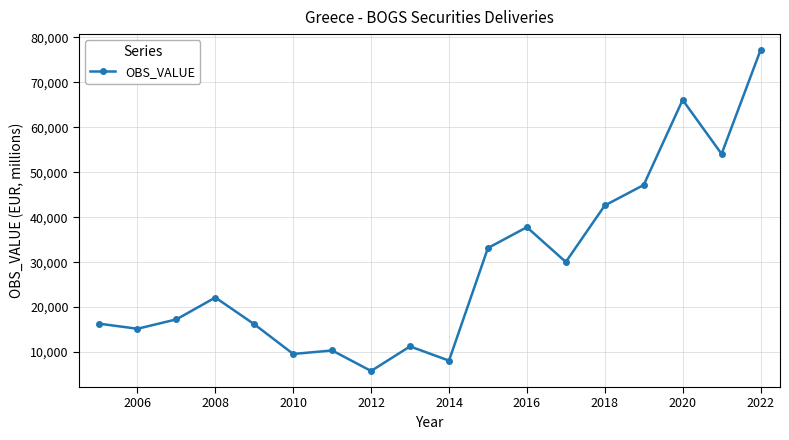

What is the sum of all values?

520291.1